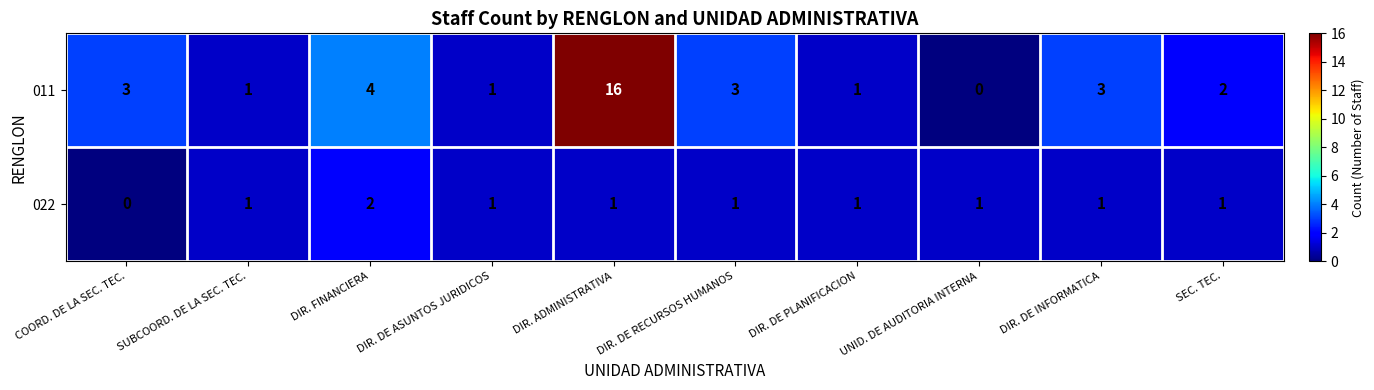

At how many categories does at least one series exceed 0?

10